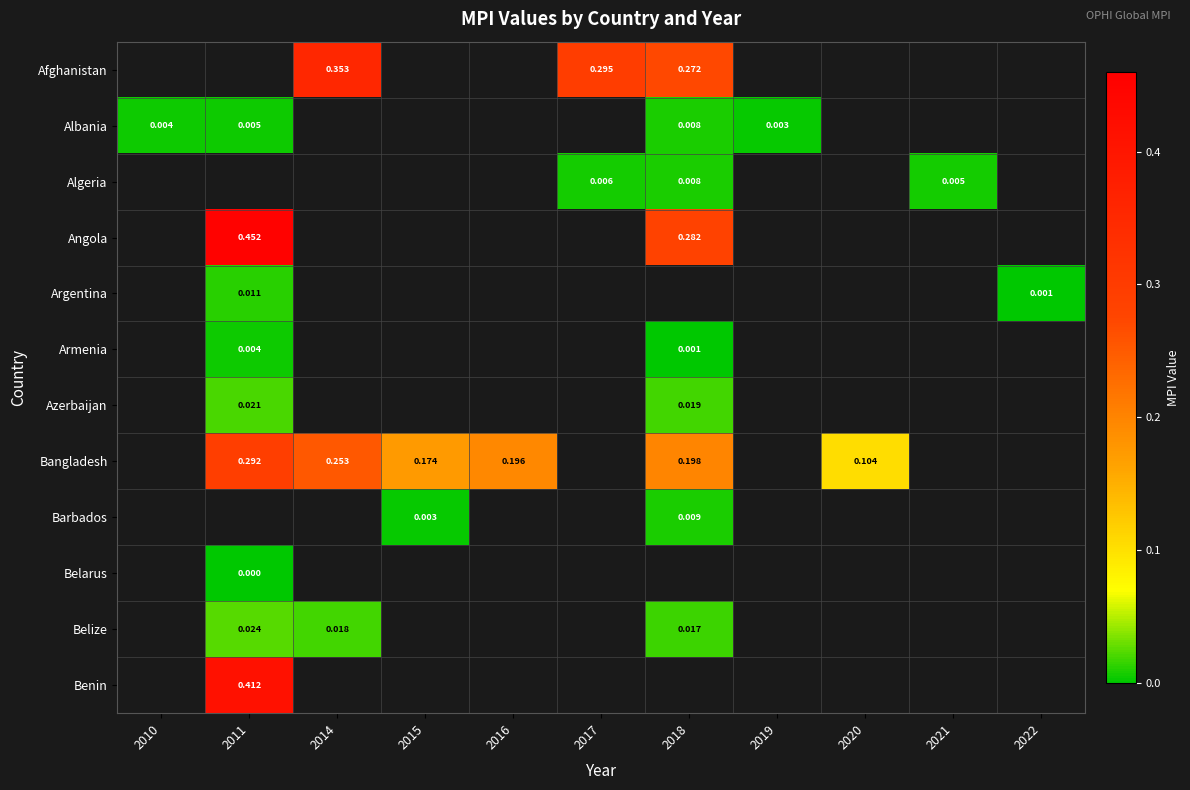

Count the number of categories in the chart.

11